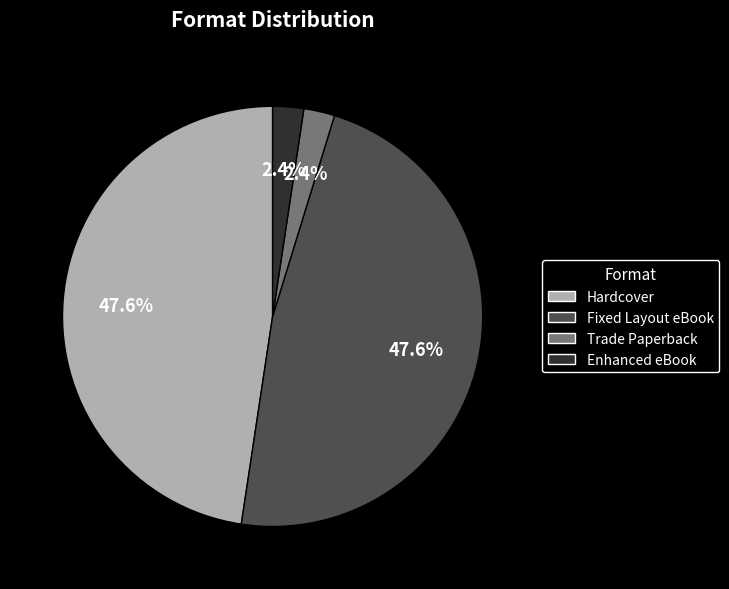

To the nearest percent, what portion does Fixed Layout eBook represent?

48%